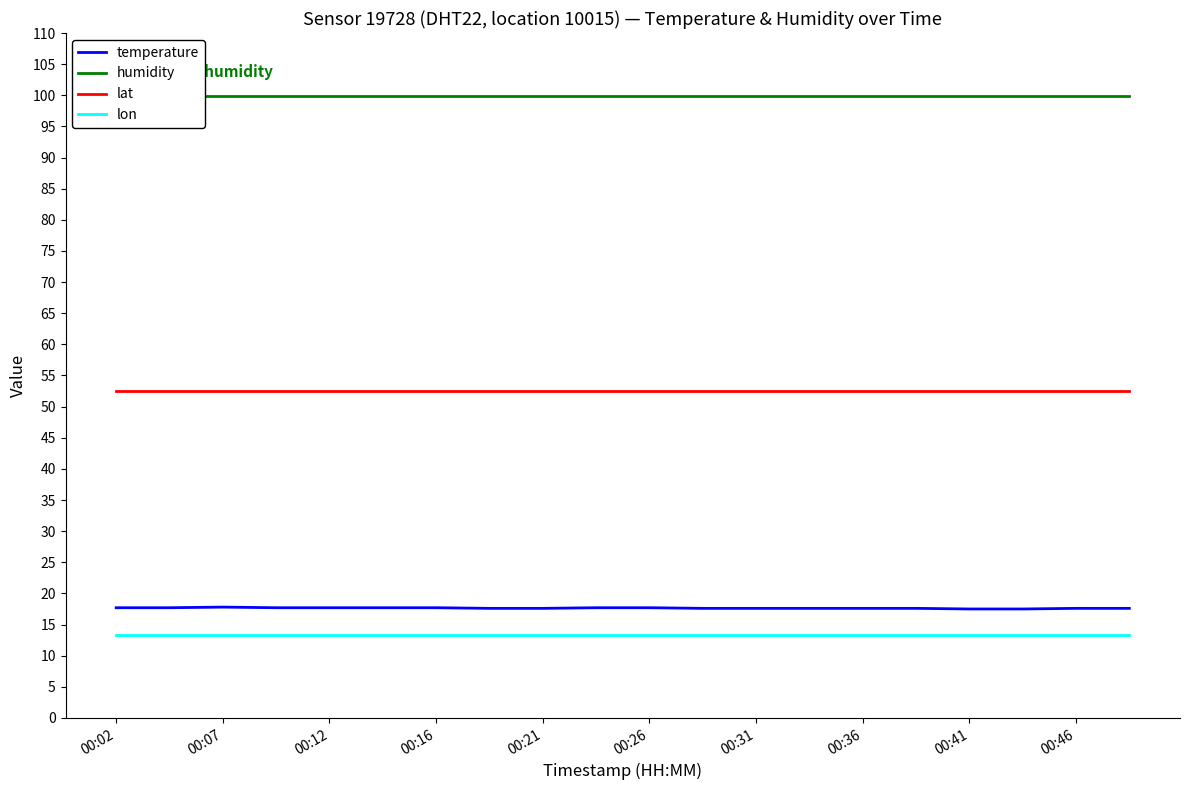

Which series has the largest range (max minus min)?

temperature